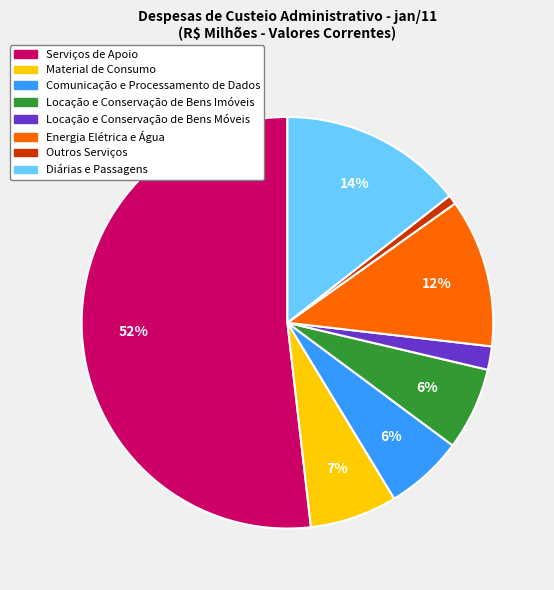

Which category has the smallest portion of the pie?

Outros Serviços